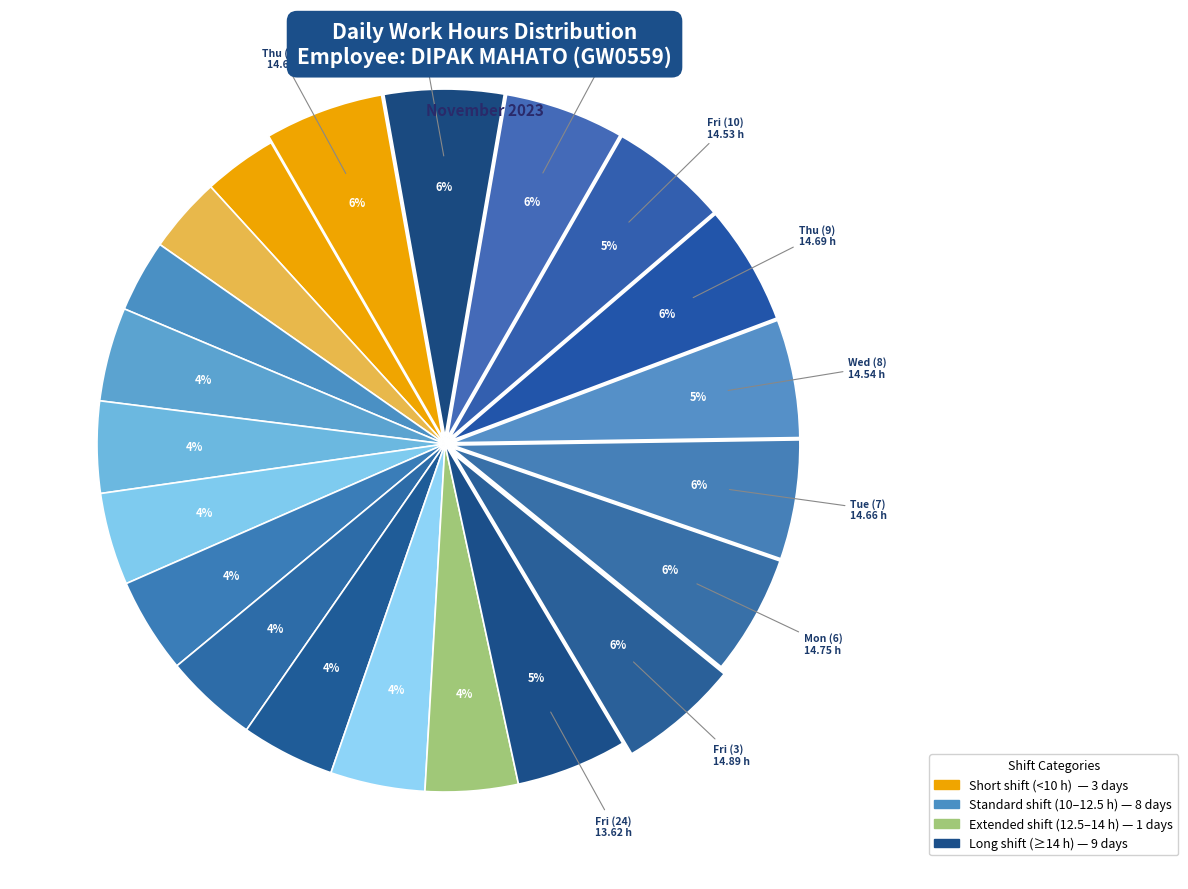

Count the number of slices in the pie.

21